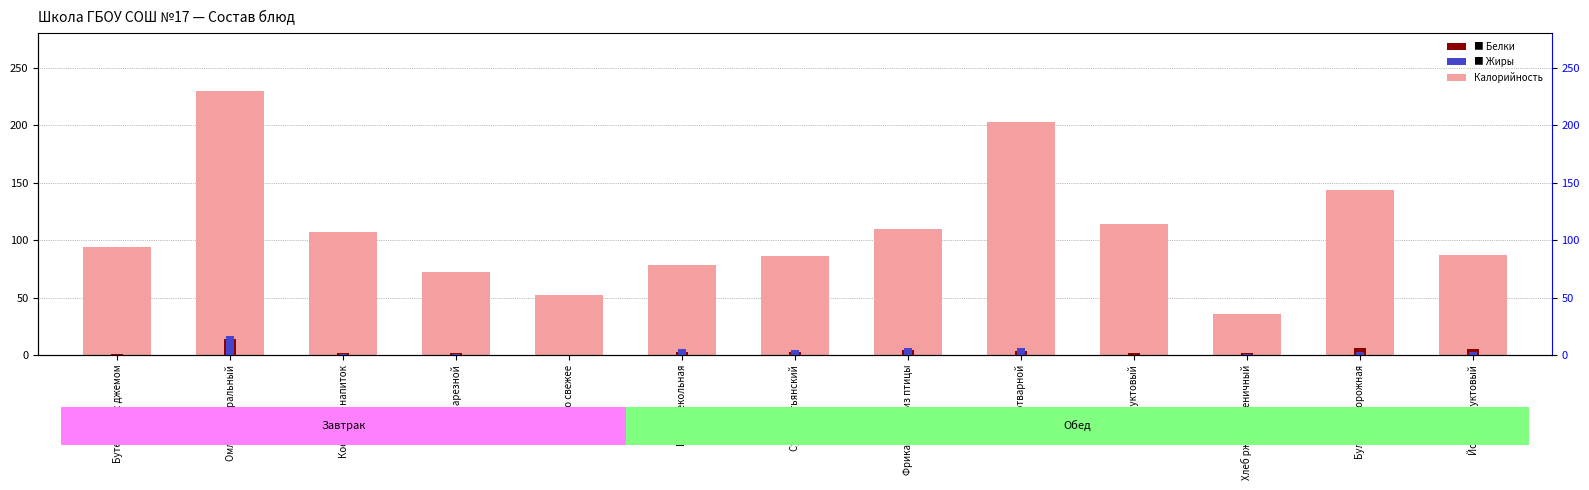

Reading right to left, transcribe all the data shown in this chart.

Калорийность: Йогурт фруктовый=87.0	Булочка творожная=144.0	Хлеб ржано-пшеничный=36.0	Сок фруктовый=114.0	Рис отварной=203.0	Фрикадельки из птицы=110.0	Суп крестьянский=86.0	Икра свекольная=78.0	Яблоко свежее=52.0	Батон нарезной=72.0	Кофейный напиток=107.0	Омлет натуральный=230.0	Бутерброд с джемом=94.0
Белки: Йогурт фруктовый=5.0	Булочка творожная=5.9	Хлеб ржано-пшеничный=1.6	Сок фруктовый=1.4	Рис отварной=3.7	Фрикадельки из птицы=4.2	Суп крестьянский=2.6	Икра свекольная=2.5	Яблоко свежее=0.4	Батон нарезной=2.0	Кофейный напиток=1.5	Омлет натуральный=13.7	Бутерброд с джемом=1.2
Жиры: Йогурт фруктовый=2.5	Булочка творожная=2.8	Хлеб ржано-пшеничный=0.8	Сок фруктовый=0.2	Рис отварной=6.3	Фрикадельки из птицы=6.1	Суп крестьянский=4.0	Икра свекольная=4.9	Яблоко свежее=0.4	Батон нарезной=1.2	Кофейный напиток=1.3	Омлет натуральный=16.2	Бутерброд с джемом=0.5